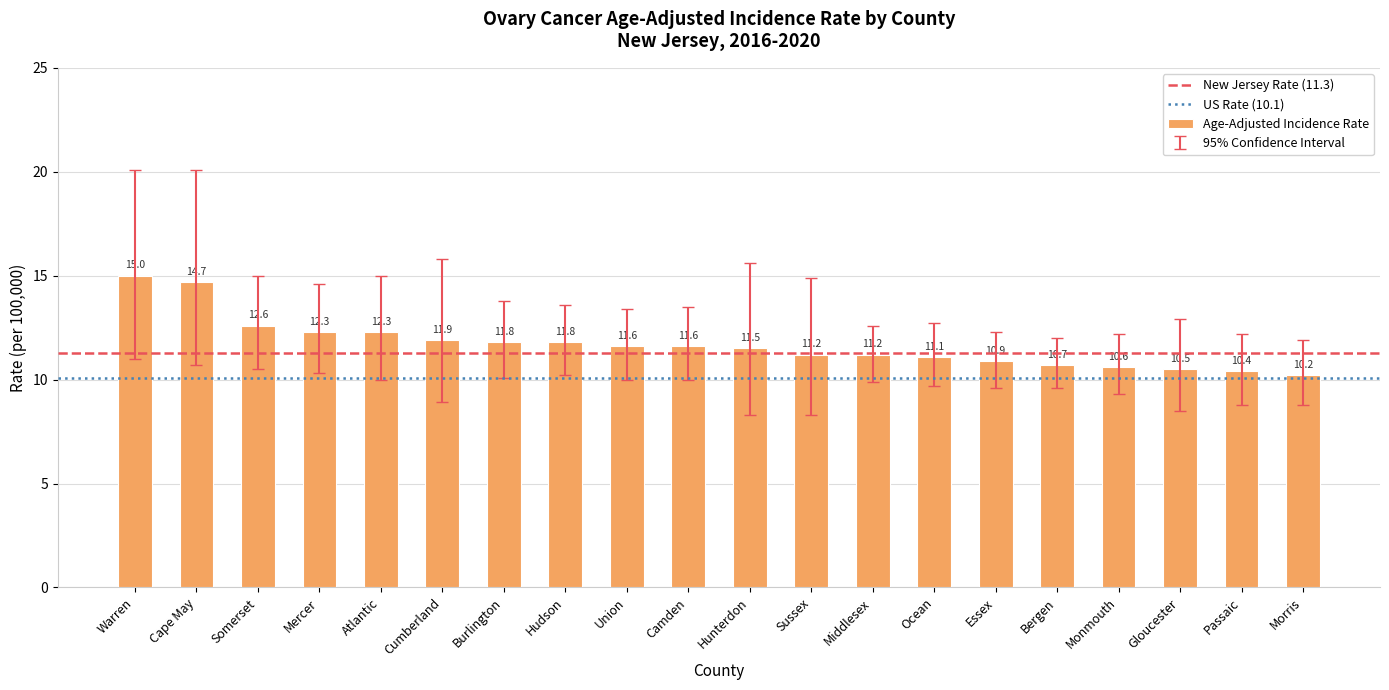

What position from the right is Monmouth?

4